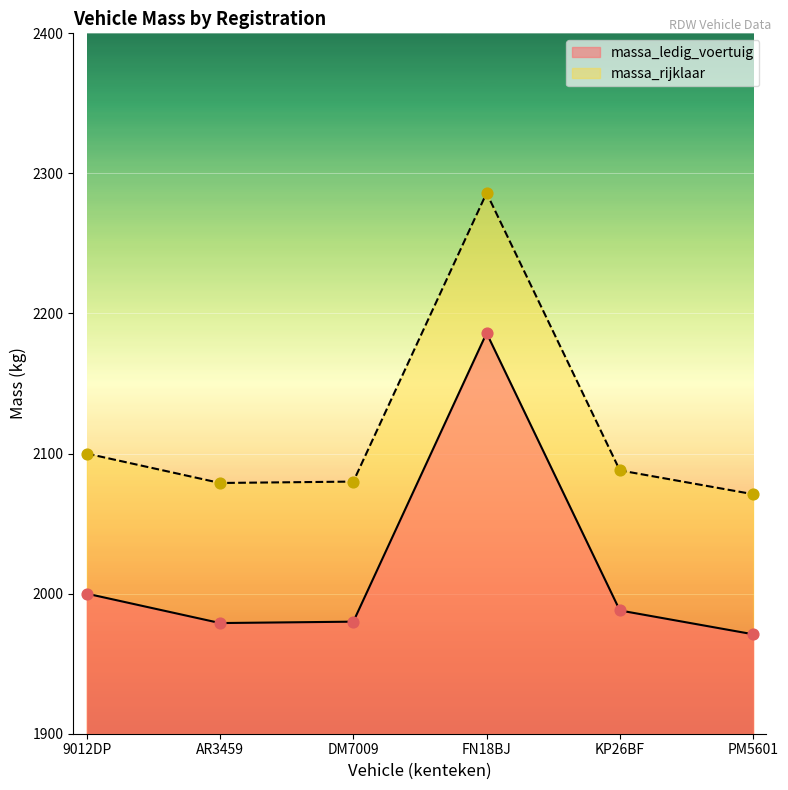

Which series reaches the minimum Y coordinate?

massa_ledig_voertuig